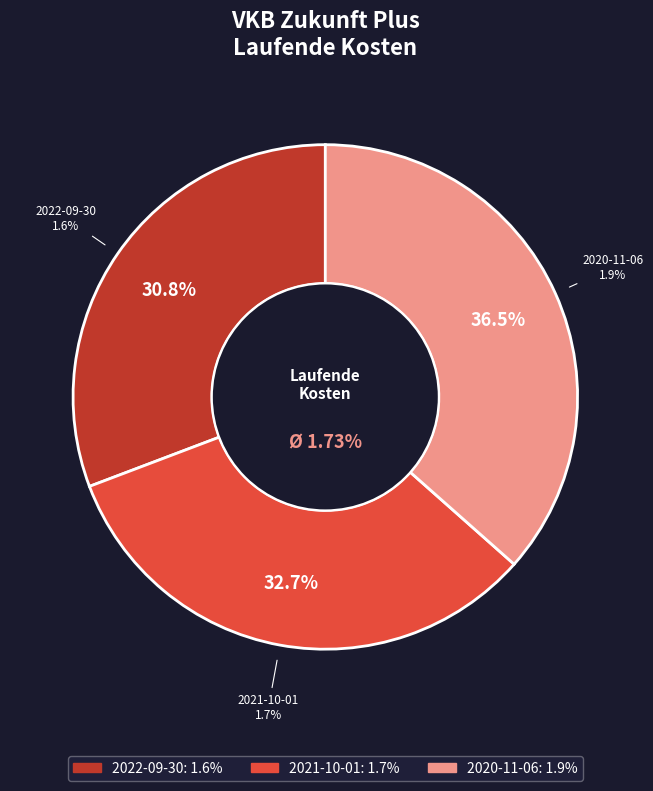

How many segments does this pie chart have?

3